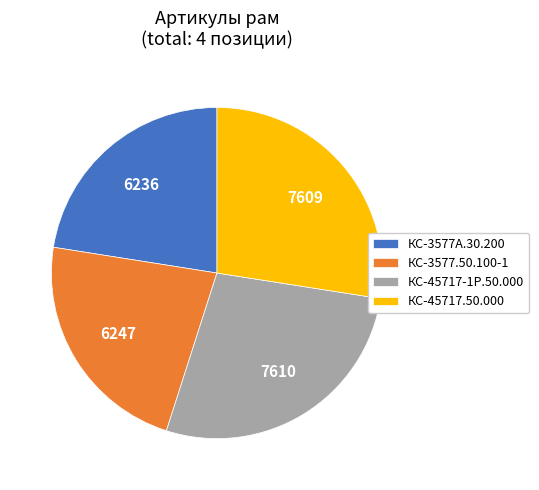

The КС-45717.50.000 slice represents 41% of the pie. True or false?

False